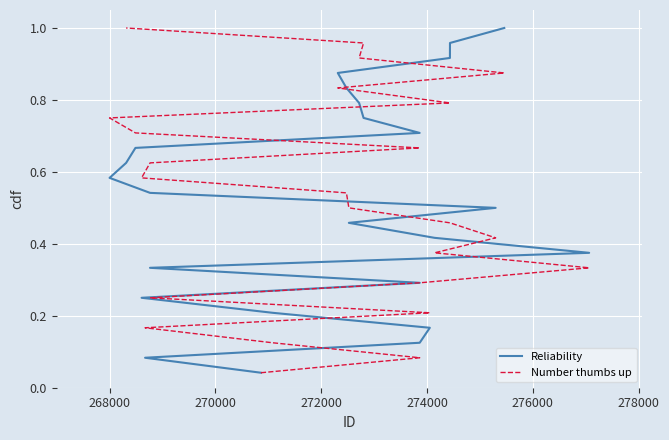

How many lines are shown in the chart?

2